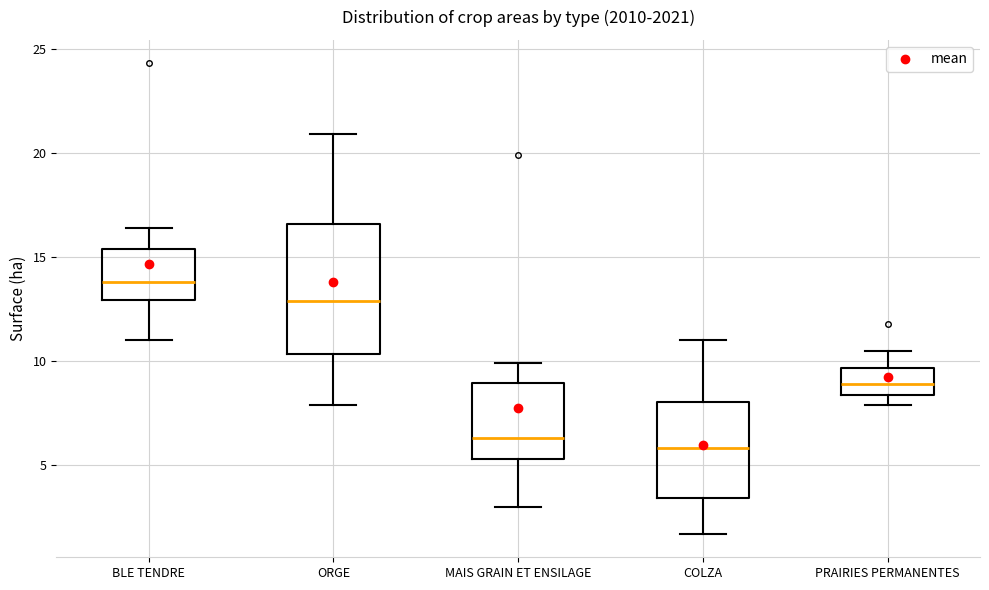

Where does the median line of the box for MAIS GRAIN ET ENSILAGE sit on the y-axis? The values are not printed on the chart, so give them approximately, as read against the axis.

6.5